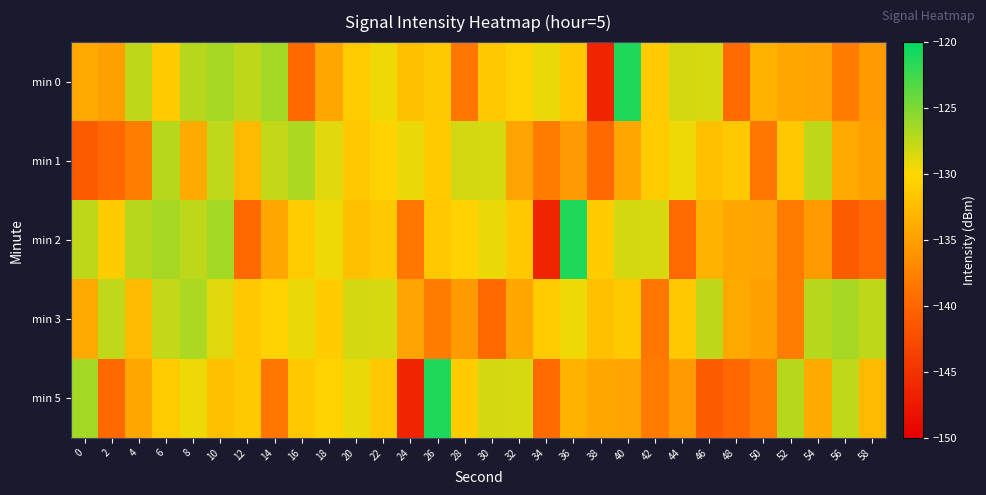

What is the spread (max minus min) of values at 32?

6.1